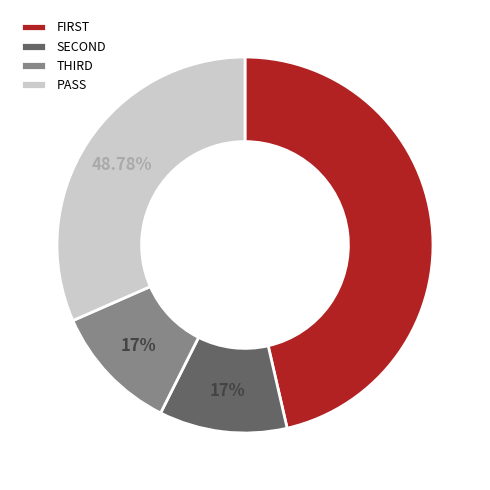

Rank the categories by value from lowest to highest.

SECOND, THIRD, PASS, FIRST